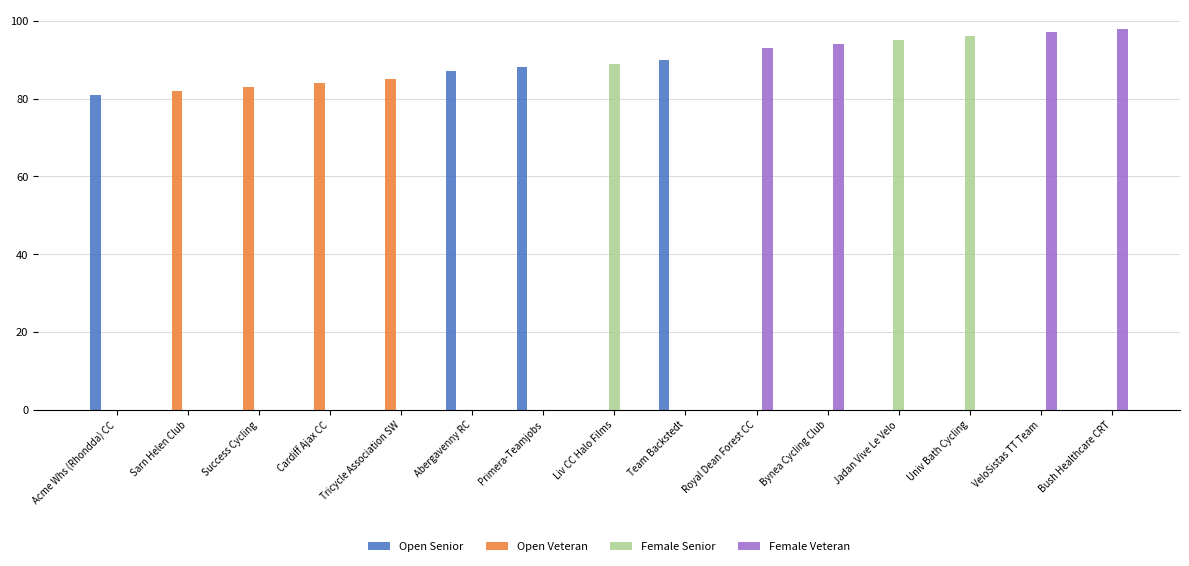

The Open Veteran series shows 39 at Liv CC Halo Films. True or false?

False